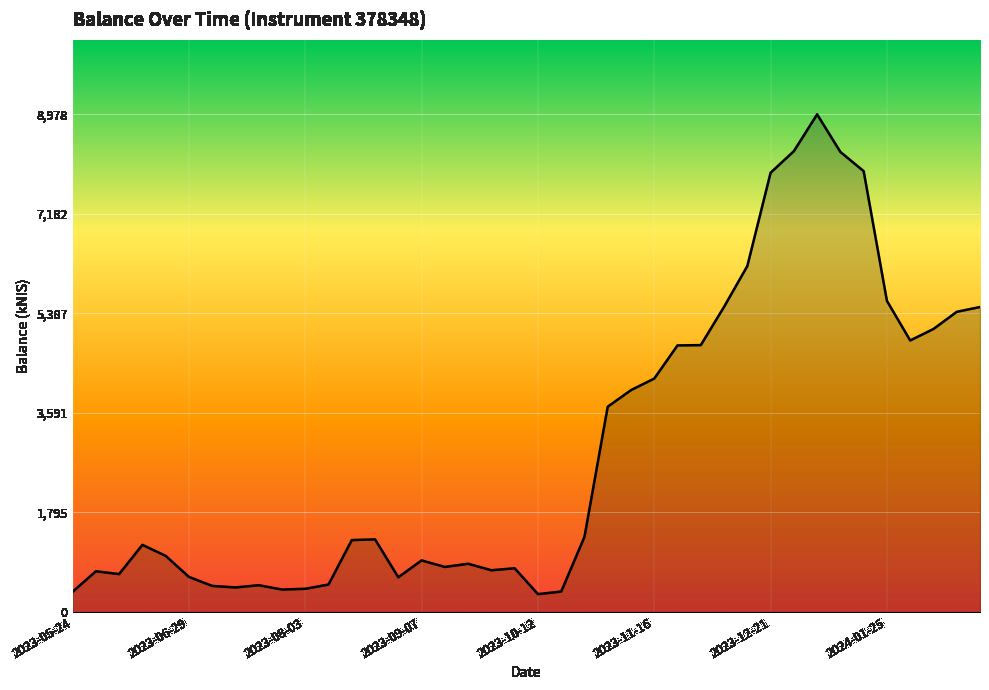

What is the maximum value shown in the chart?

8978.5